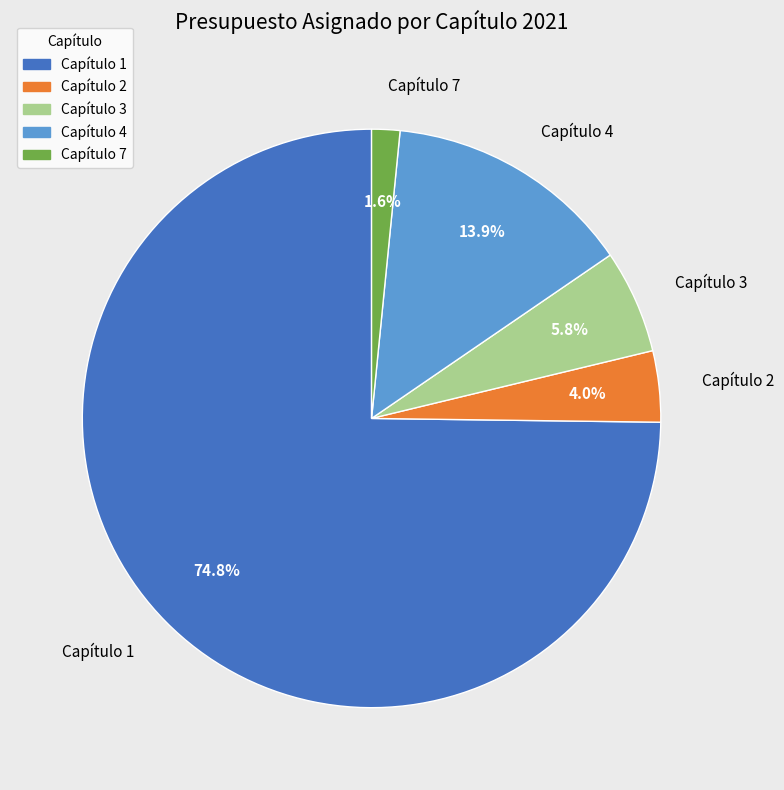

Rank the categories by value from highest to lowest.

Capítulo 1, Capítulo 4, Capítulo 3, Capítulo 2, Capítulo 7